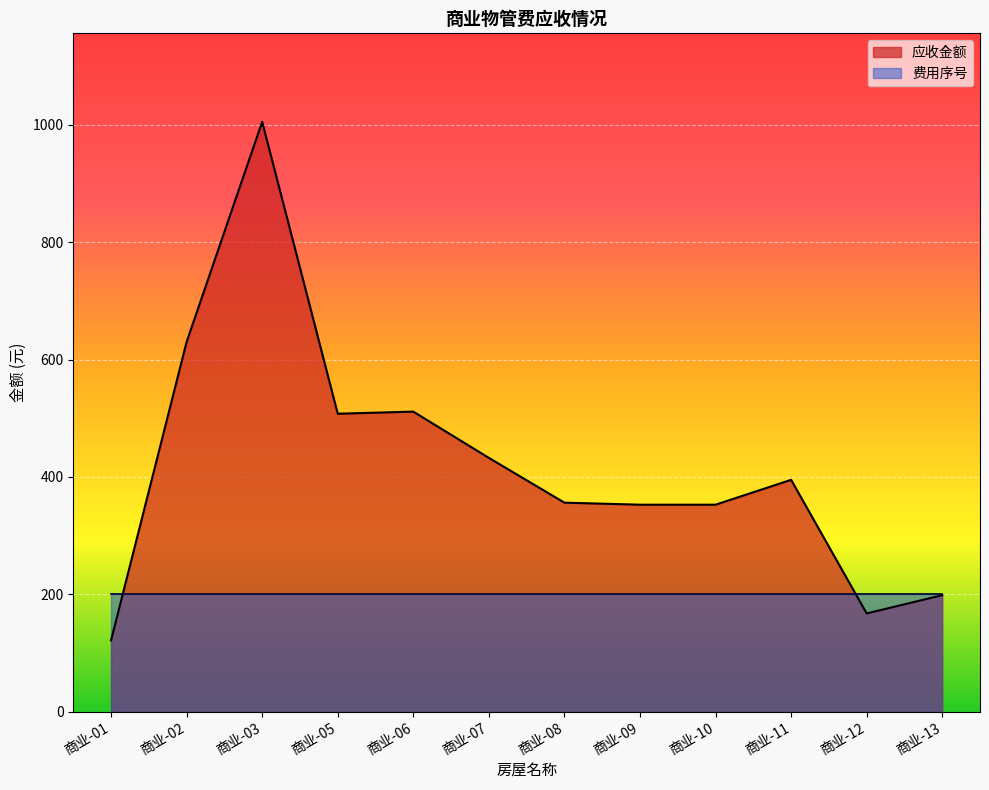

What is the difference between the values at 商业-01 and 商业-10?

231.2